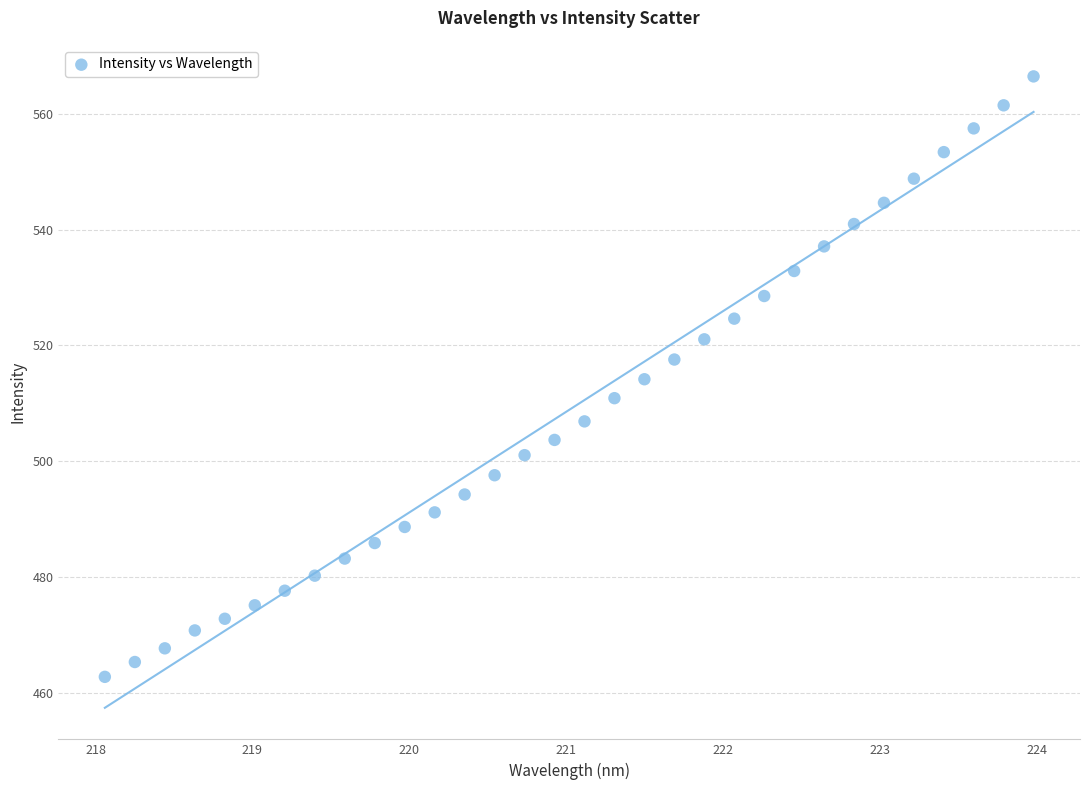

What is the range of Y values (max minus min)?

103.7